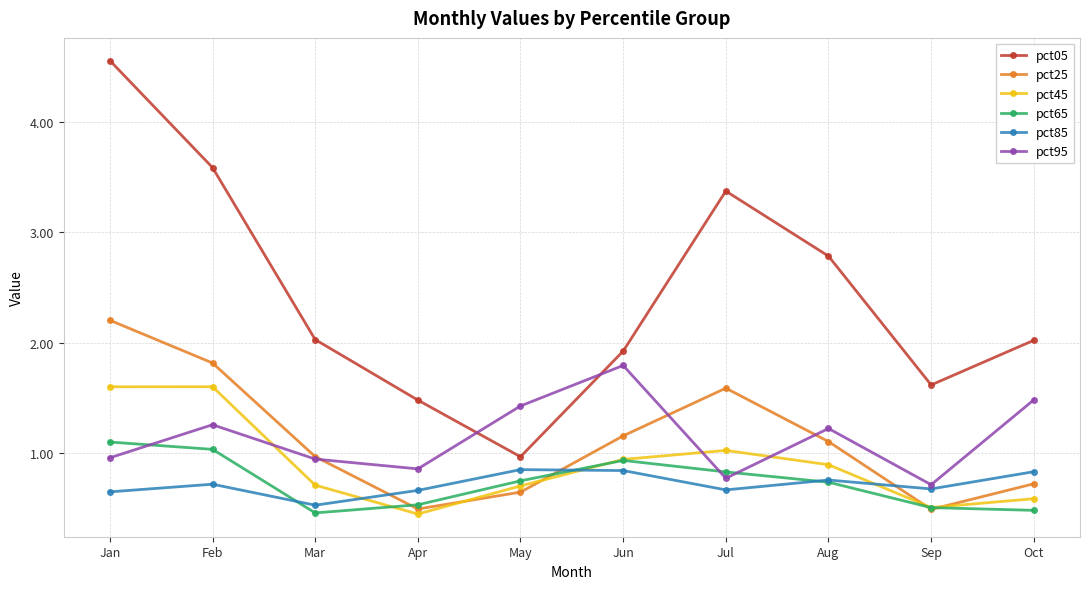

In pct95, how many points are higher than both neighbors (excluding endpoints)?

3